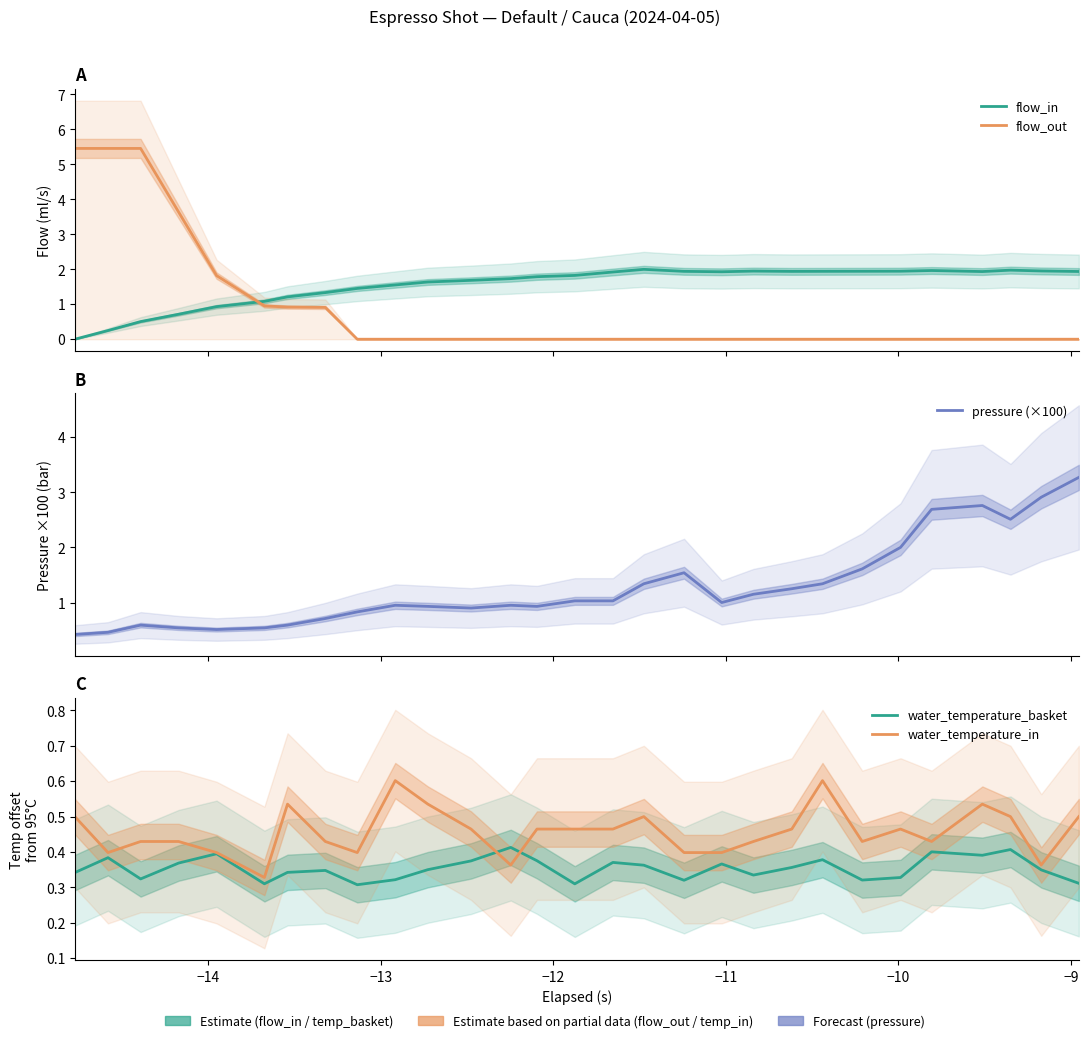

What is the difference between the maximum and second lowest values in the water_temperature_in series?

0.2